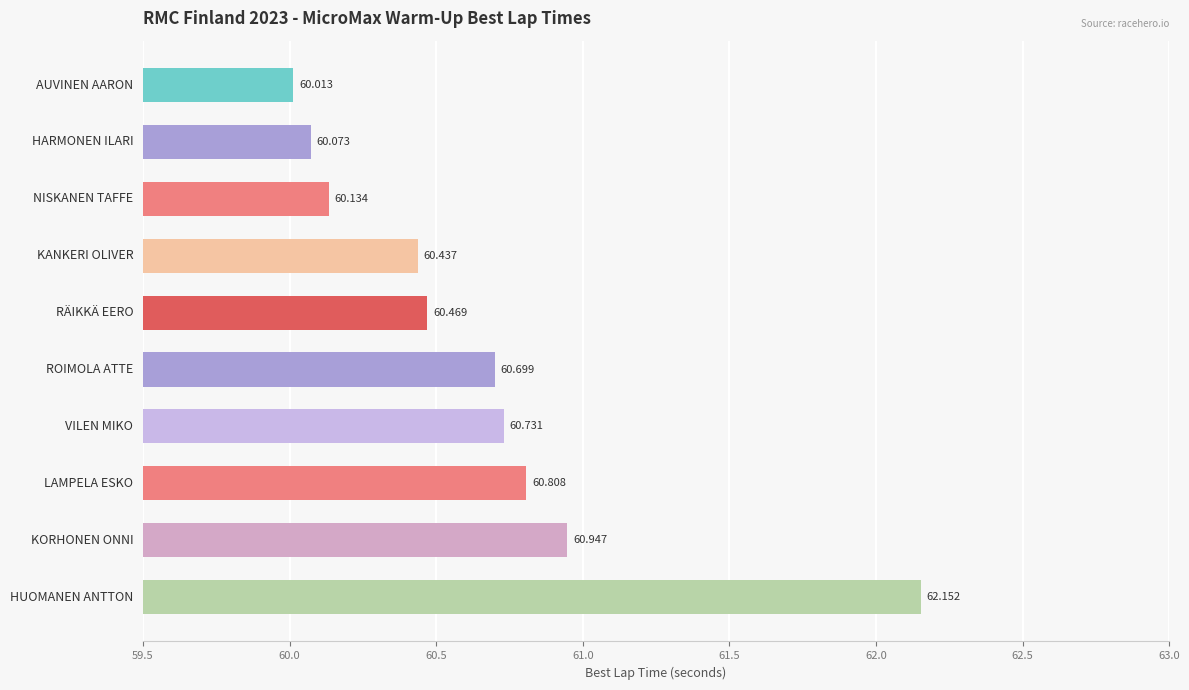

What is the sum of all values?

606.5